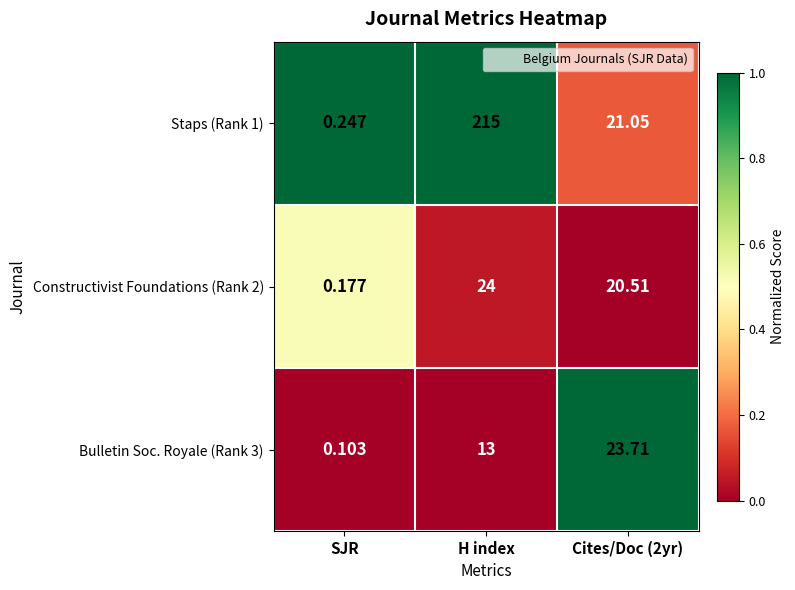

Count the number of data series in this chart.

3